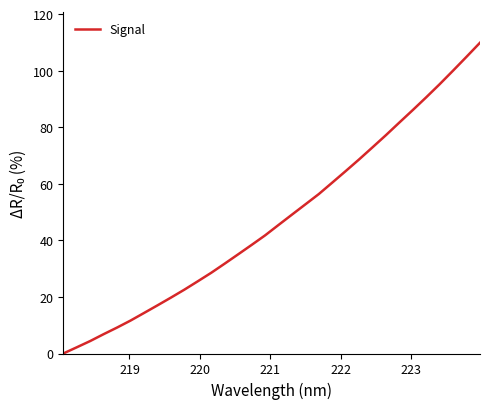

What is the difference between the maximum and minimum values?

109.9